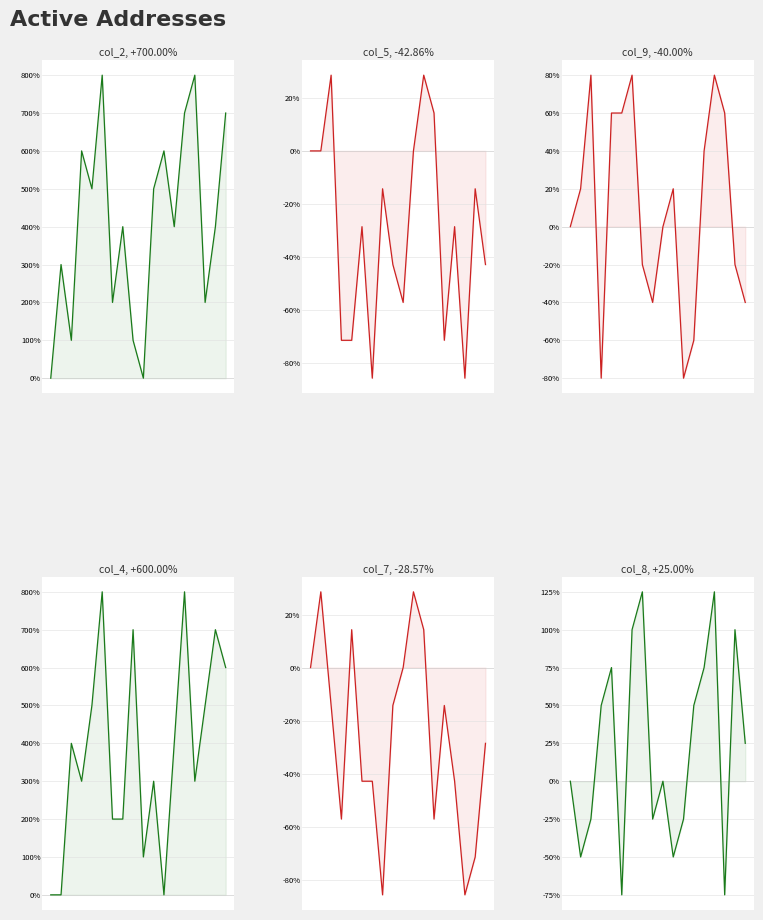

What is the difference between the maximum and minimum values in the col_2 series?

800.0